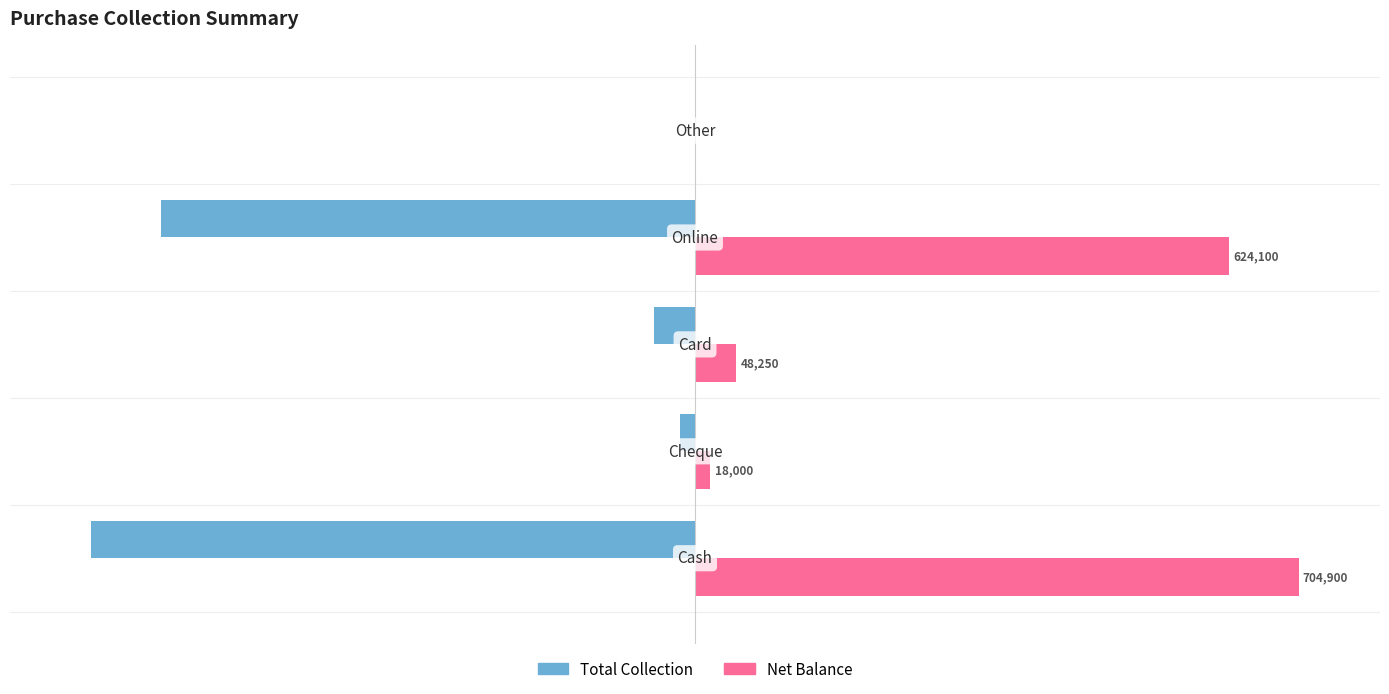

Which series has the largest total across all categories?

Net Balance